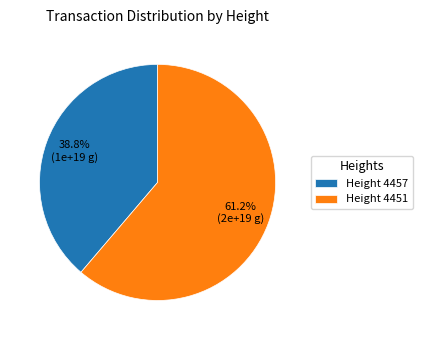

Which category has the smallest portion of the pie?

Height 4457